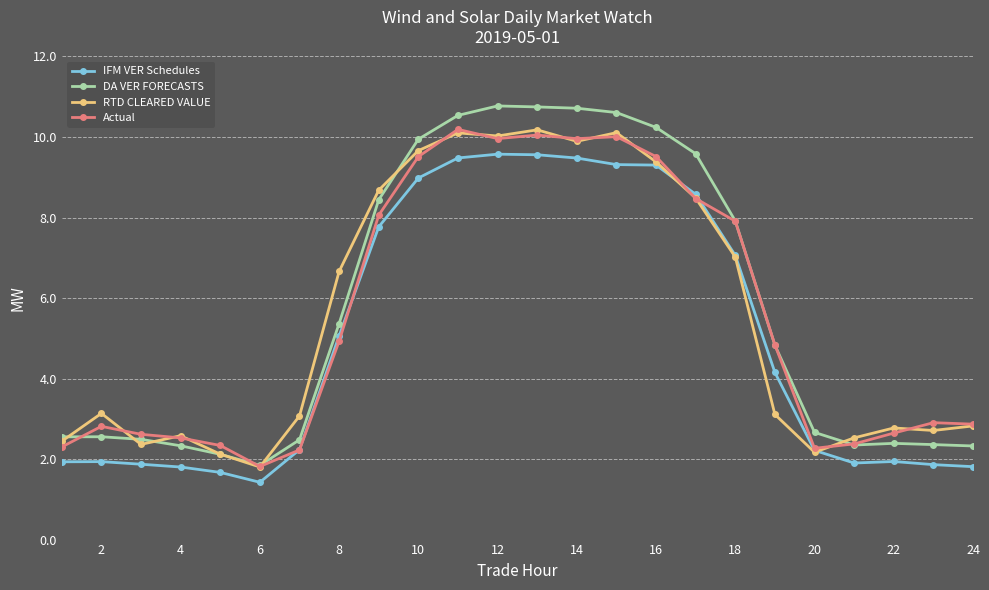

What are all the series names shown in the legend?

IFM VER Schedules, DA VER FORECASTS, RTD CLEARED VALUE, Actual